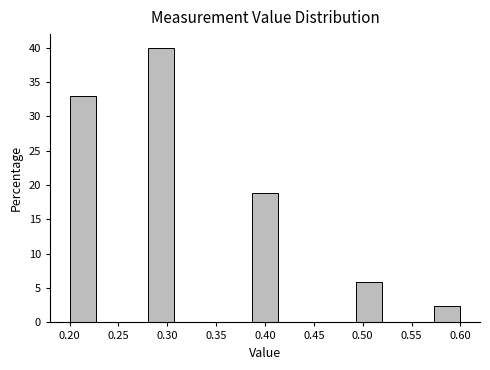

Reading left to right, list every bar in this chart as the range it spans on the x-axis followed by its height. Neither the bar edges nor the heights are printed on the chart, so give them approximately, as read against the axes.

0.200 to 0.225: 33.0
0.225 to 0.255: 0
0.255 to 0.280: 0
0.280 to 0.305: 40.0
0.305 to 0.335: 0
0.335 to 0.360: 0
0.360 to 0.385: 0
0.385 to 0.415: 19.0
0.415 to 0.440: 0
0.440 to 0.465: 0
0.465 to 0.495: 0
0.495 to 0.520: 6.0
0.520 to 0.545: 0
0.545 to 0.575: 0
0.575 to 0.600: 2.5